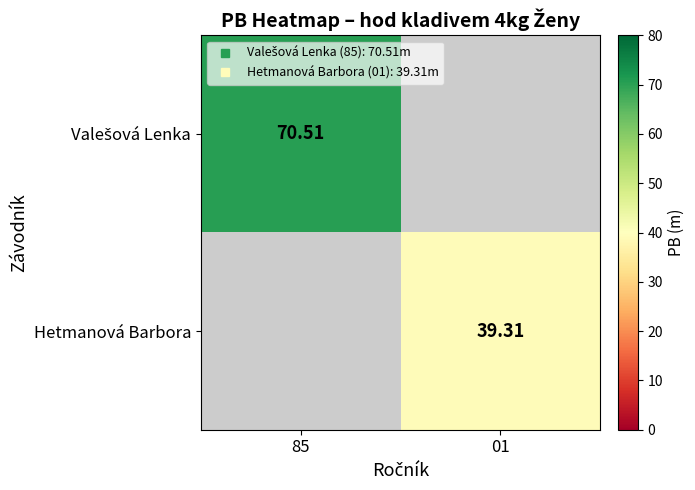

At how many categories does at least one series exceed 55?

1